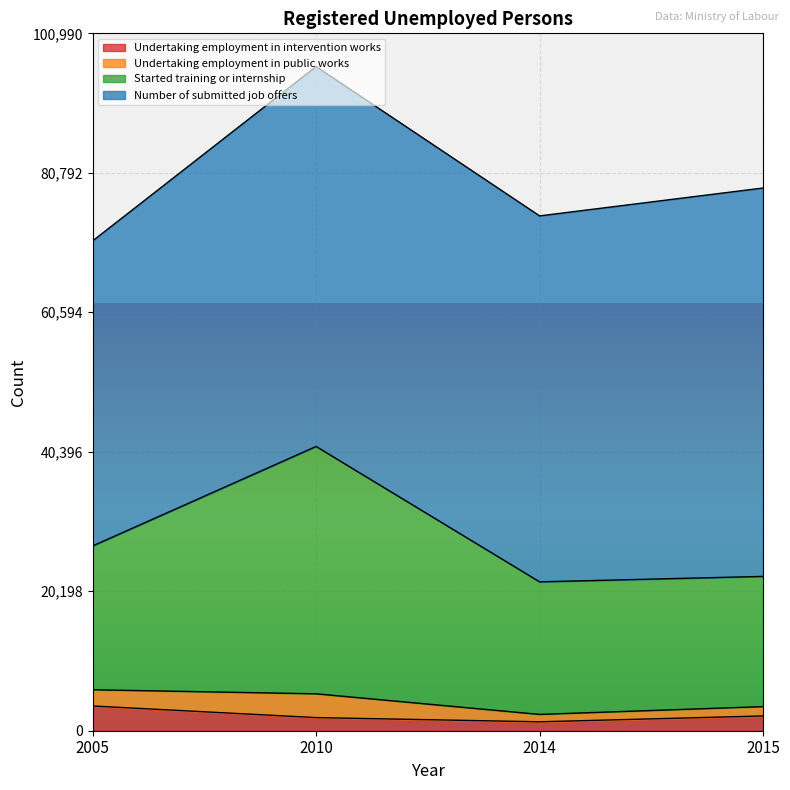

How many data points in Undertaking employment in intervention works are above 2140?

1